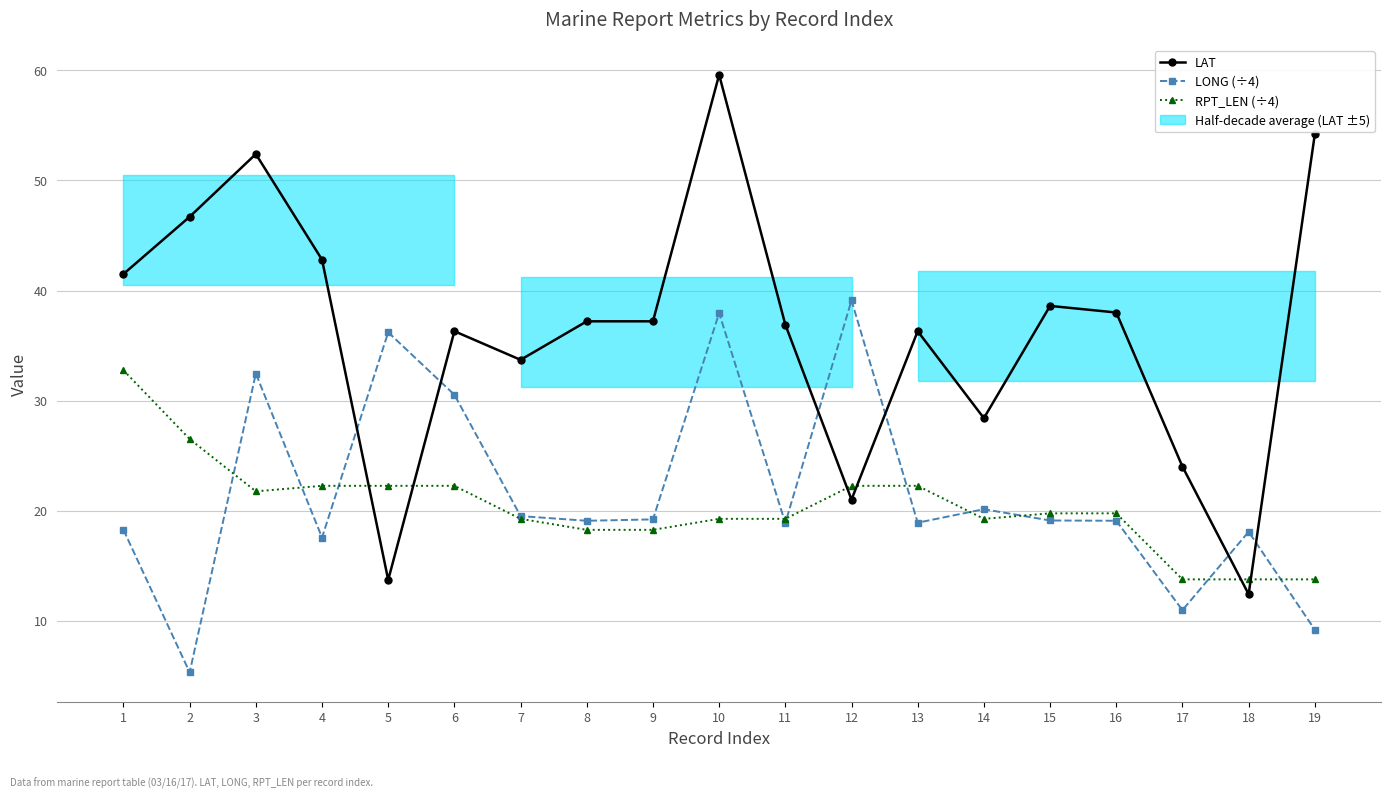

What is the difference between the maximum and minimum values in the LAT series?

47.2